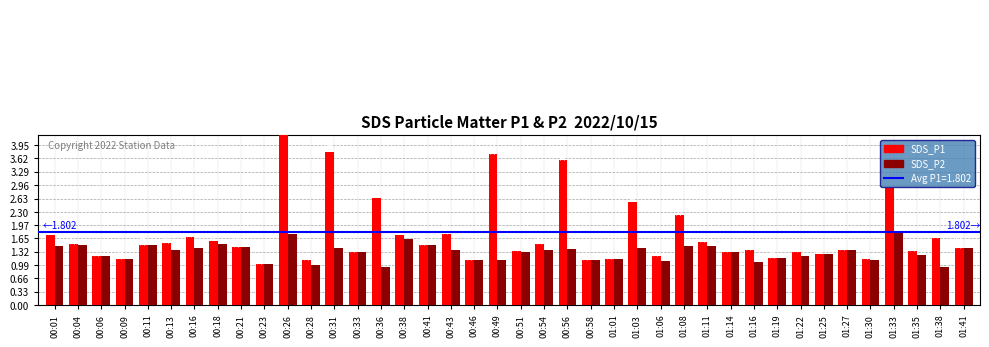

Rank the series by their average value, from lowest to highest.

SDS_P2, SDS_P1